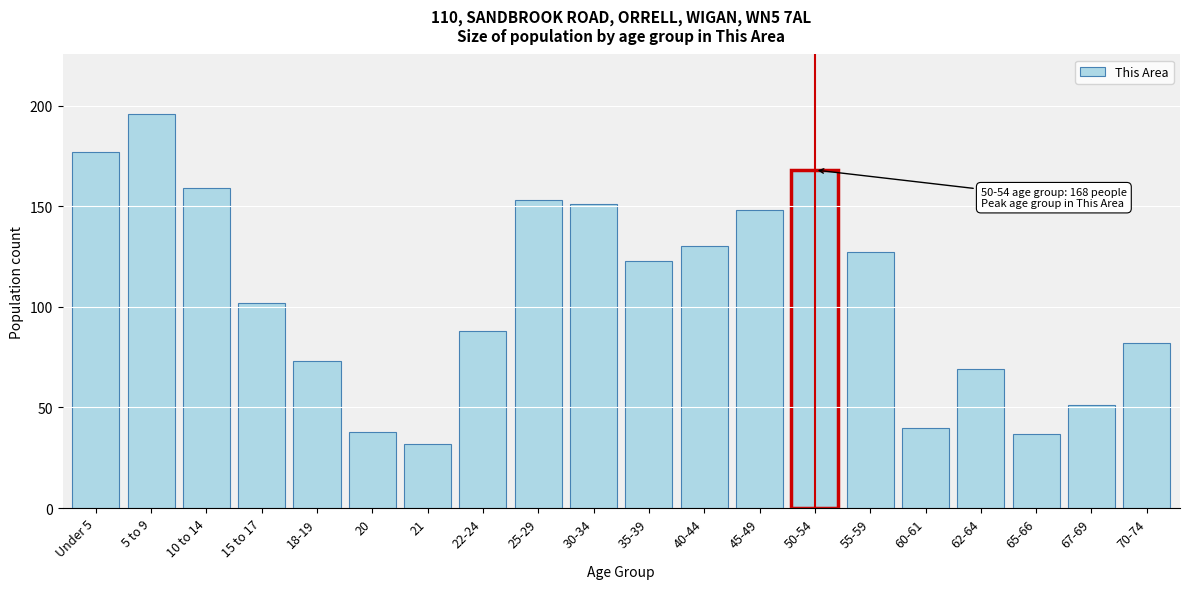

Reading left to right, what are all the values shown in this chart?

Under 5=177	5 to 9=196	10 to 14=159	15 to 17=102	18-19=73	20=38	21=32	22-24=88	25-29=153	30-34=151	35-39=123	40-44=130	45-49=148	50-54=168	55-59=127	60-61=40	62-64=69	65-66=37	67-69=51	70-74=82